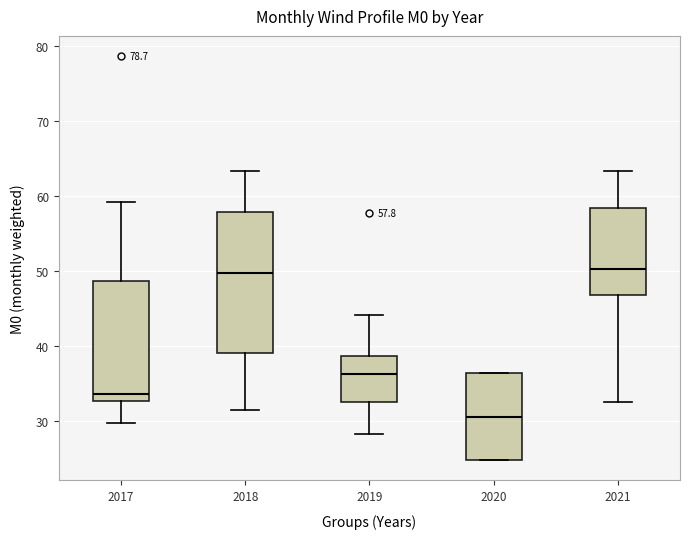

Comparing the boxes themselves (not the whiskers), which one is the tallest?

2018